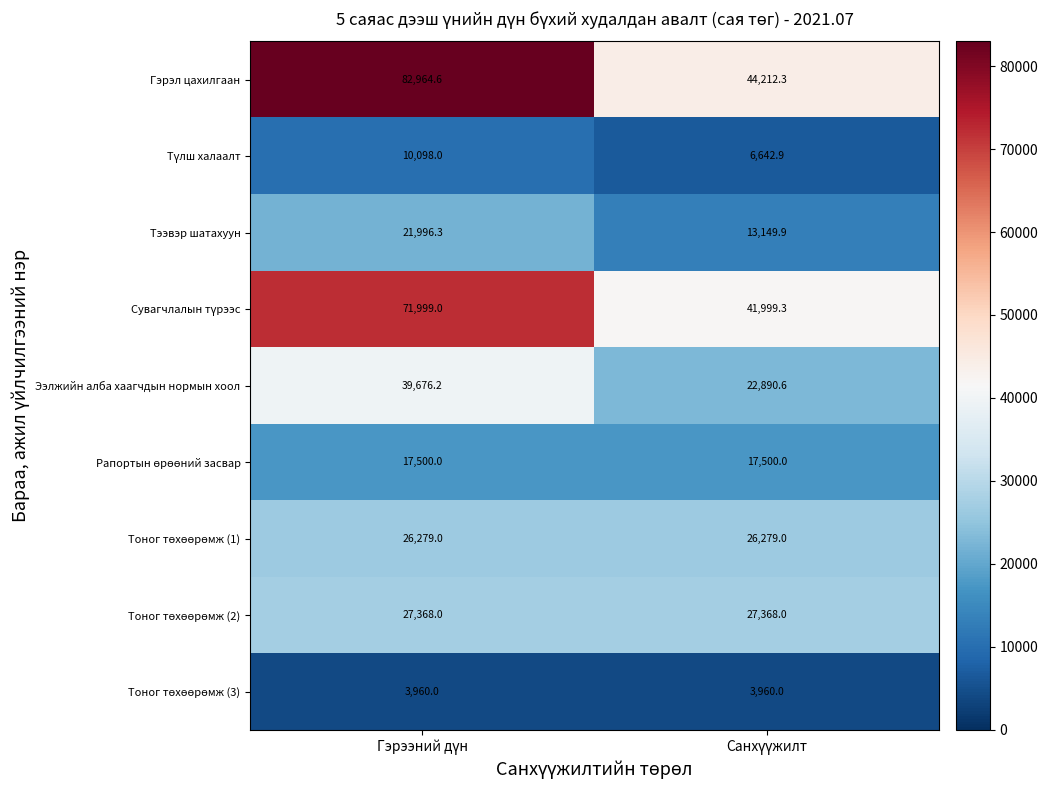

What is the minimum value for Ээлжийн алба хаагчдын нормын хоол?

22890.6